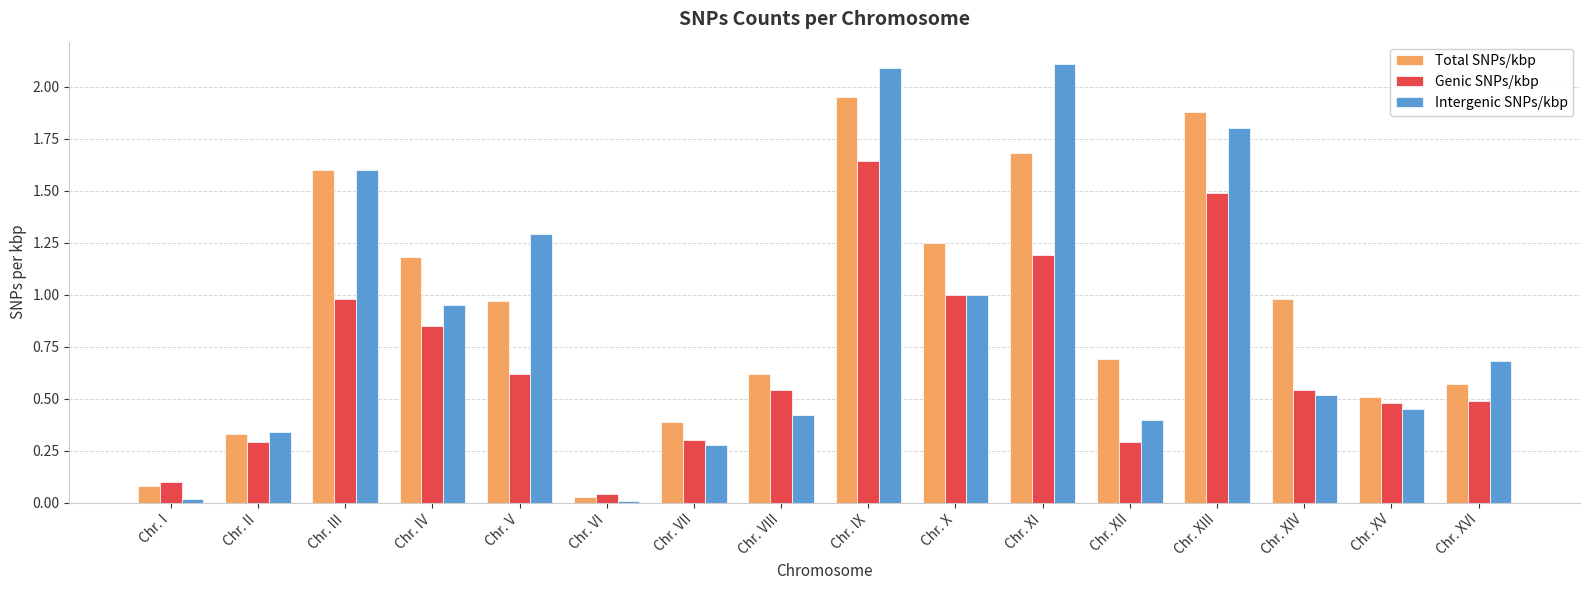

Rank the series by their average value, from highest to lowest.

Total SNPs/kbp, Intergenic SNPs/kbp, Genic SNPs/kbp